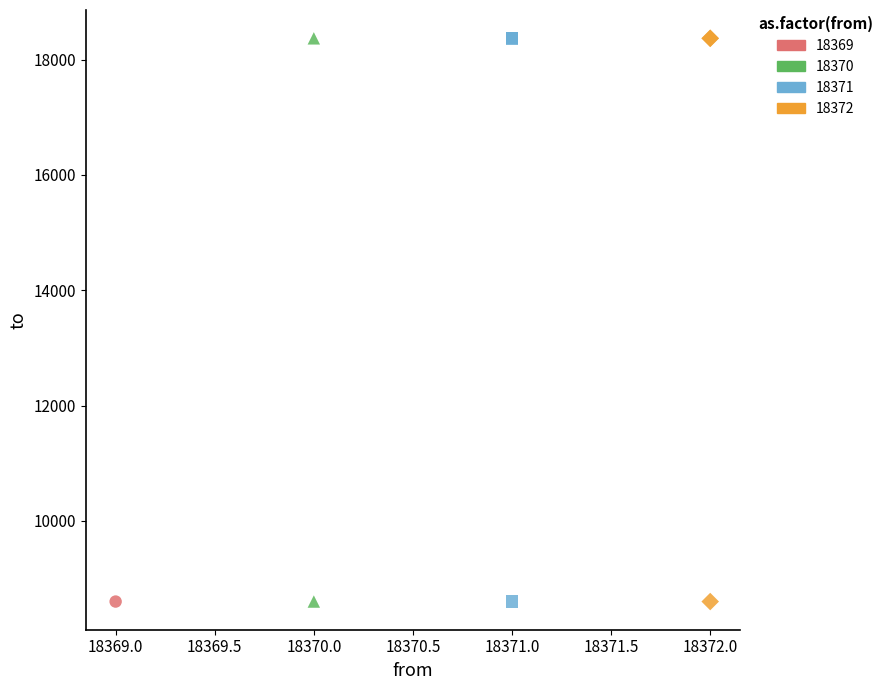

What are all the series names shown in the legend?

18369, 18370, 18371, 18372